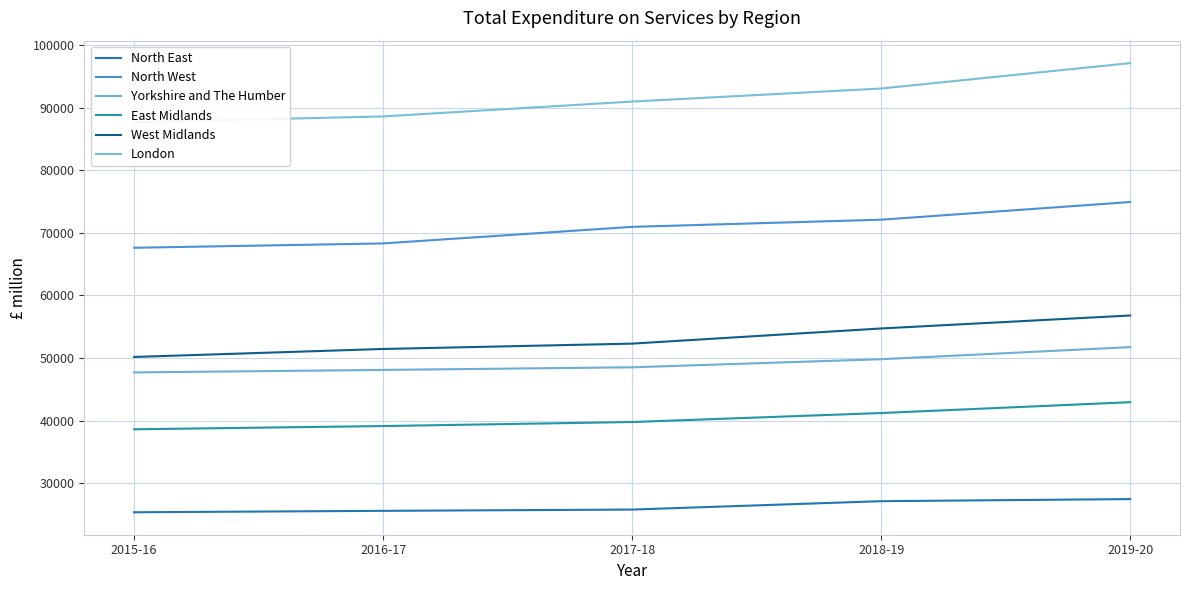

The value of West Midlands at 2017-18 is 91812. True or false?

False